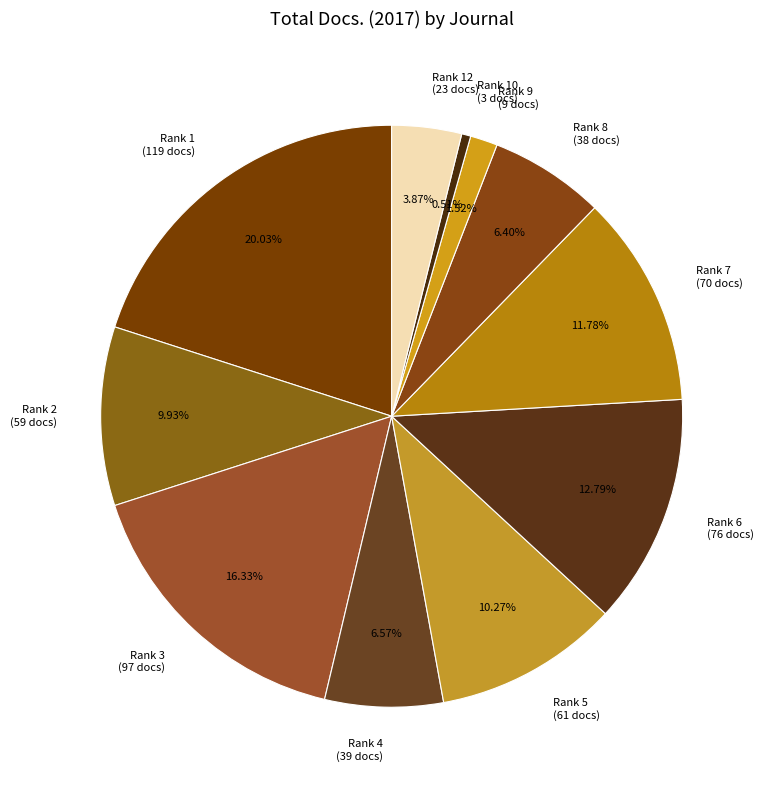

Do Rank 7 (70 docs) and Rank 4 (39 docs) together represent more than half of the pie?

No